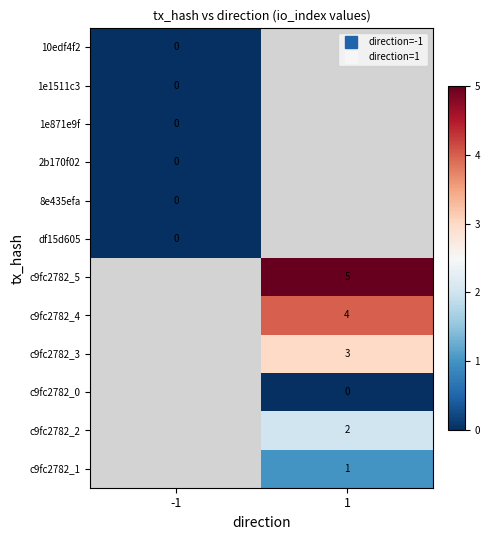

At which category does the chart reach its minimum across all series?

-1